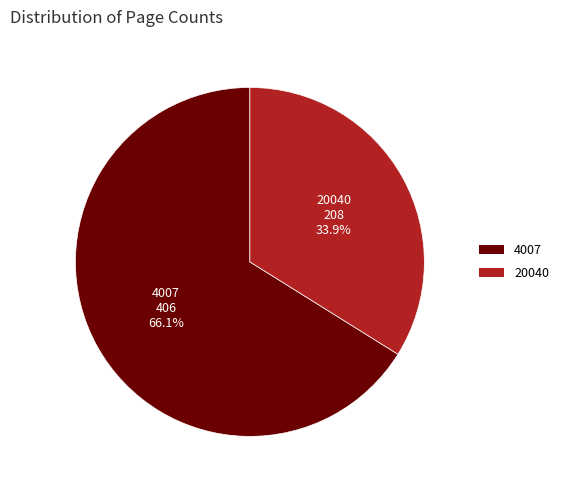

What is the total percentage of 20040 and 4007?

100.0%